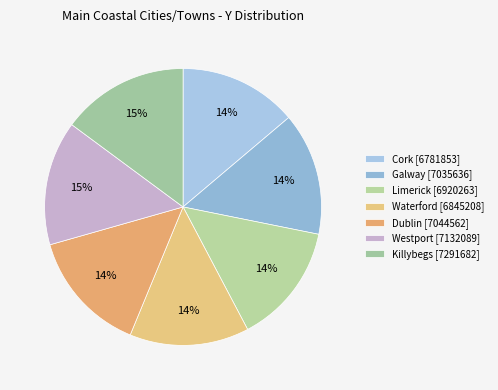

Count the number of slices in the pie.

7